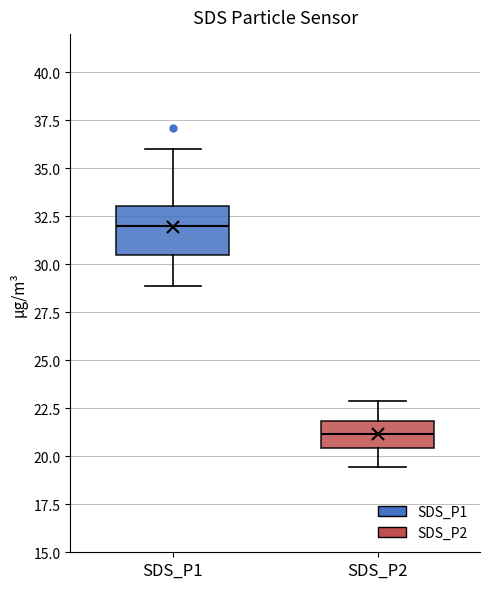

Which box is the tallest, from its lower edge to its upper edge?

SDS_P1